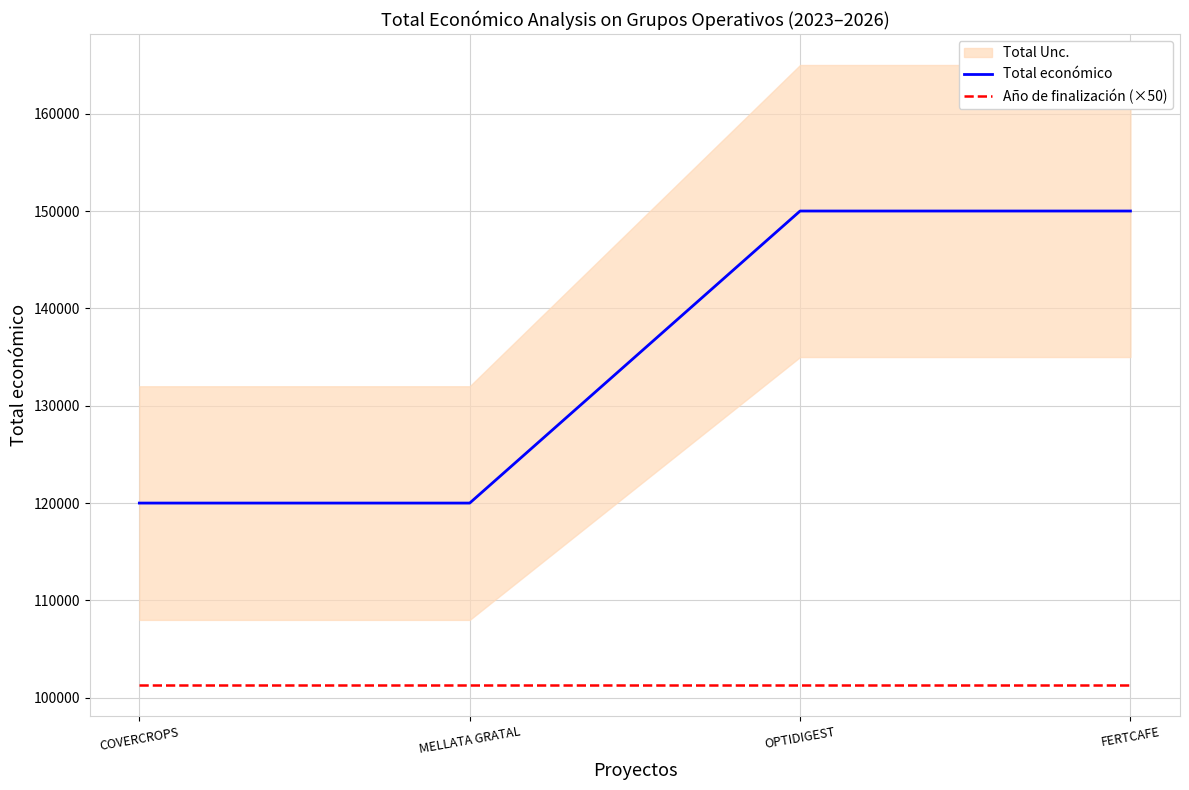

The Total económico series shows 120000 at MELLATA GRATAL. True or false?

True